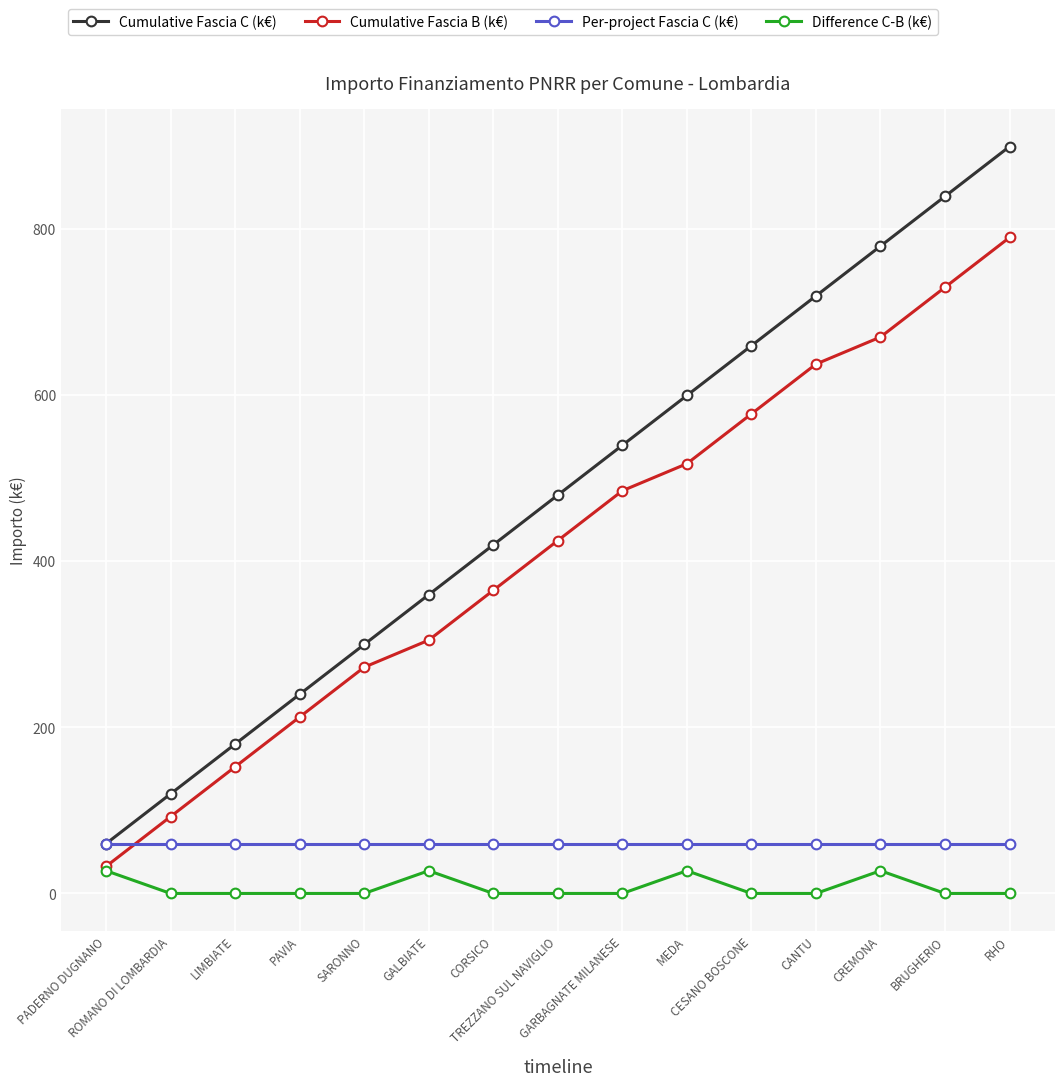

What is the label of the 15th point from the right?

PADERNO DUGNANO